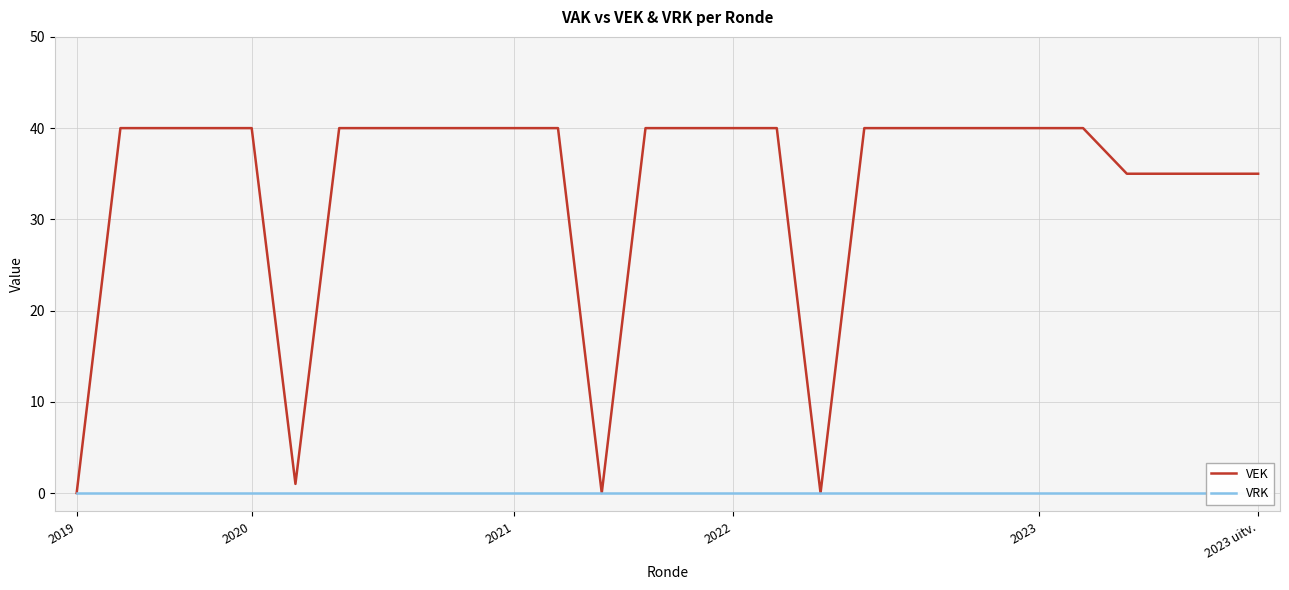

Reading left to right, what are all the values shown in this chart?

VEK: 0	40	40	40	40	1	40	40	40	40	40	40	0	40	40	40	40	0	40	40	40	40	40	40	35	35	35	35
VRK: 0	0	0	0	0	0	0	0	0	0	0	0	0	0	0	0	0	0	0	0	0	0	0	0	0	0	0	0